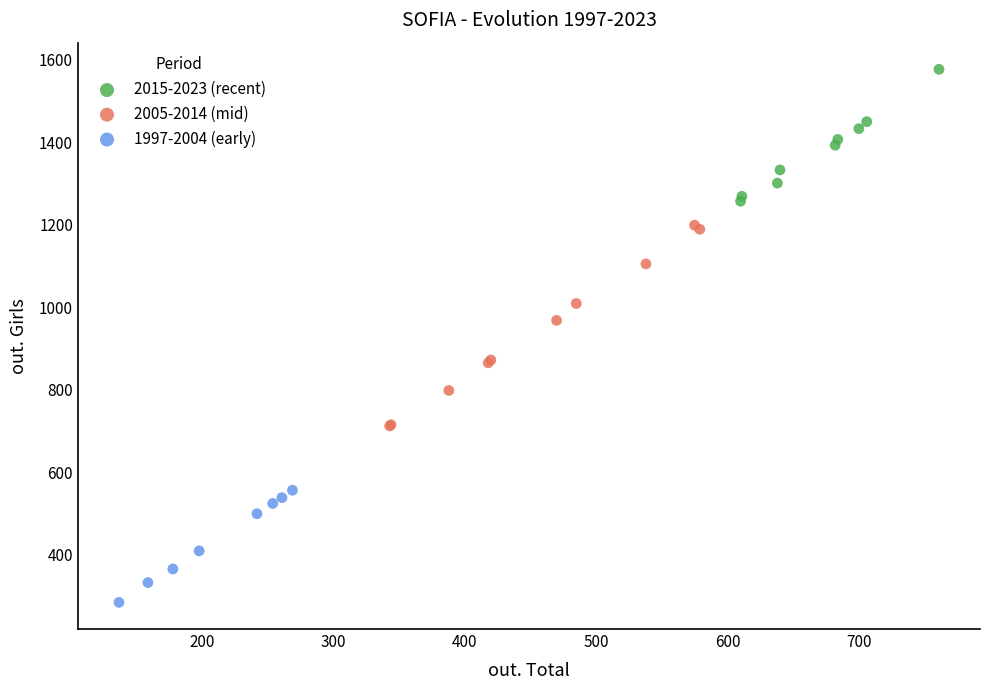

What are all the series names shown in the legend?

2015-2023 (recent), 2005-2014 (mid), 1997-2004 (early)